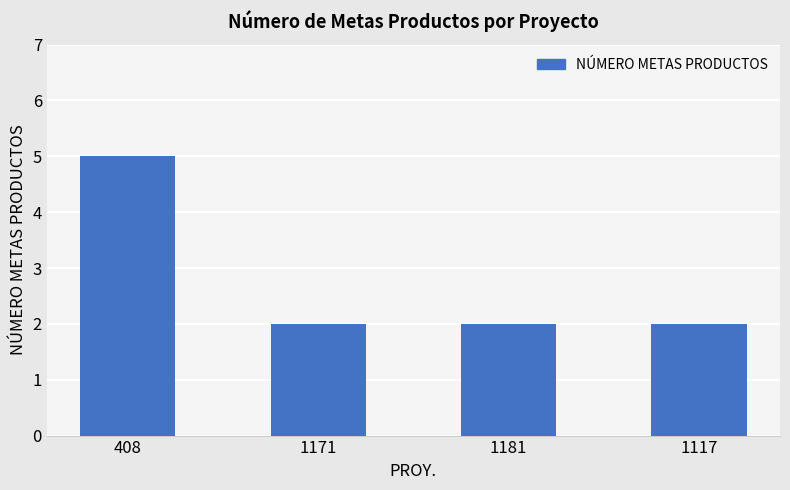

What is the sum of all values?

11